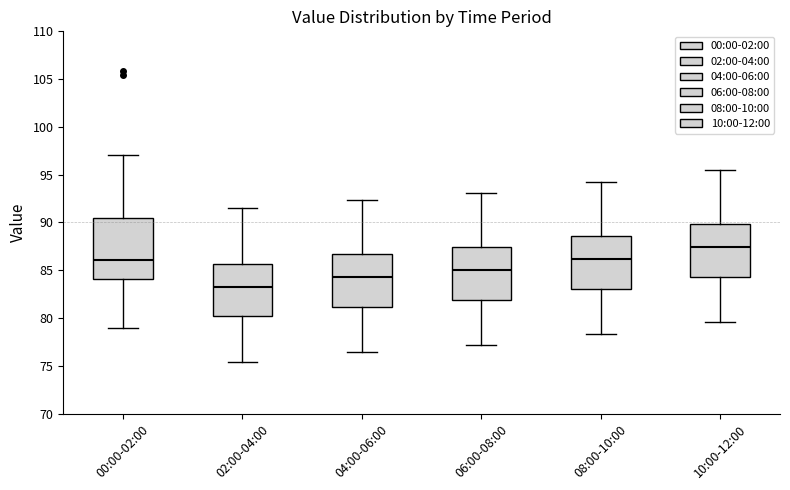

Which box has the highest median line?

10:00-12:00